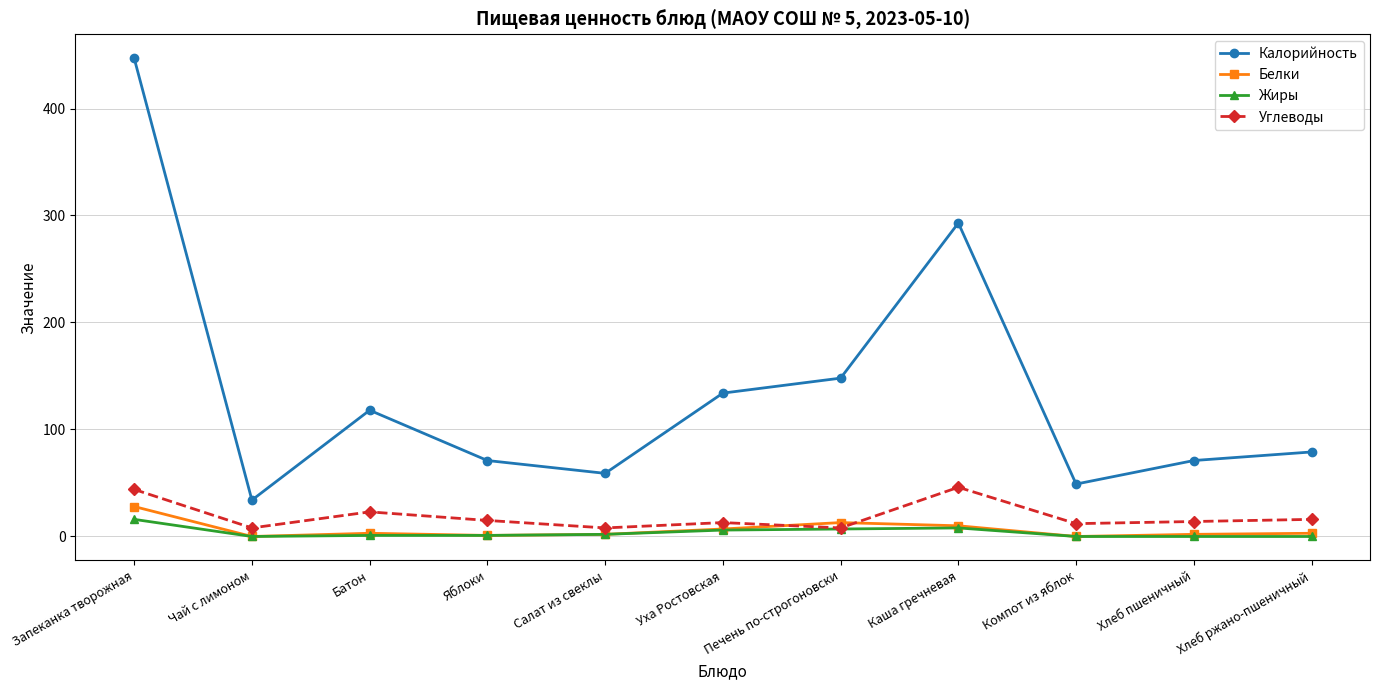

Between Запеканка творожная and Яблоки, which series saw the biggest shift?

Калорийность